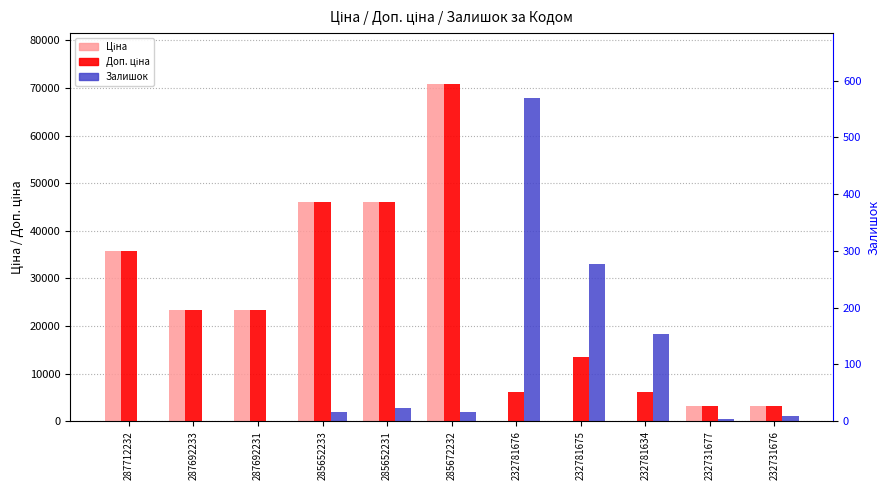

What position from the left is 232781676?

7